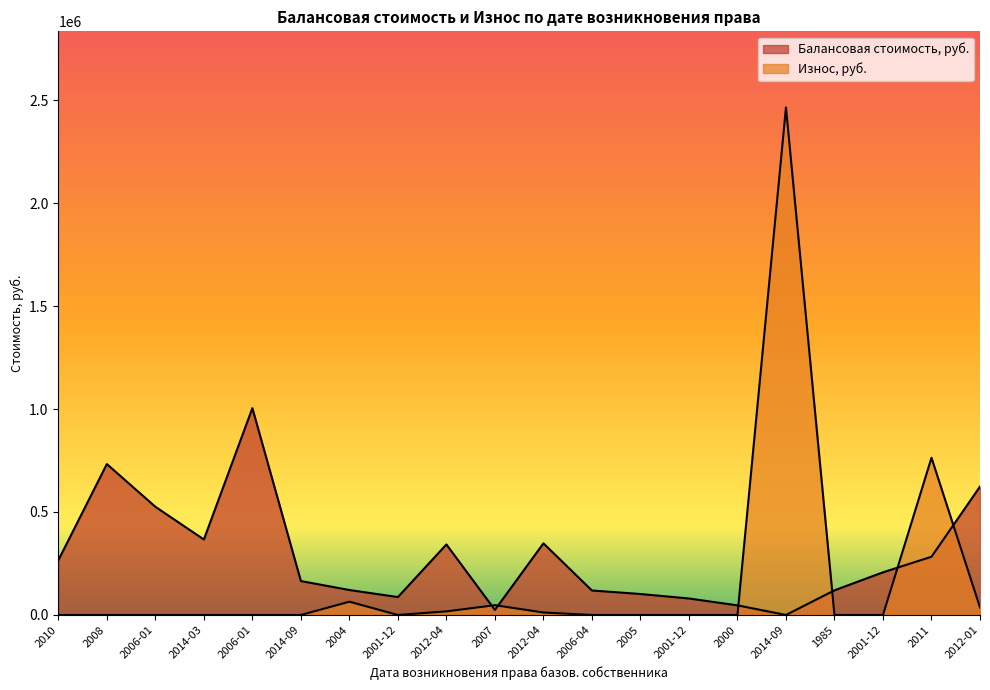

What value does the Износ, руб. series have at 2012-04?

17444.7